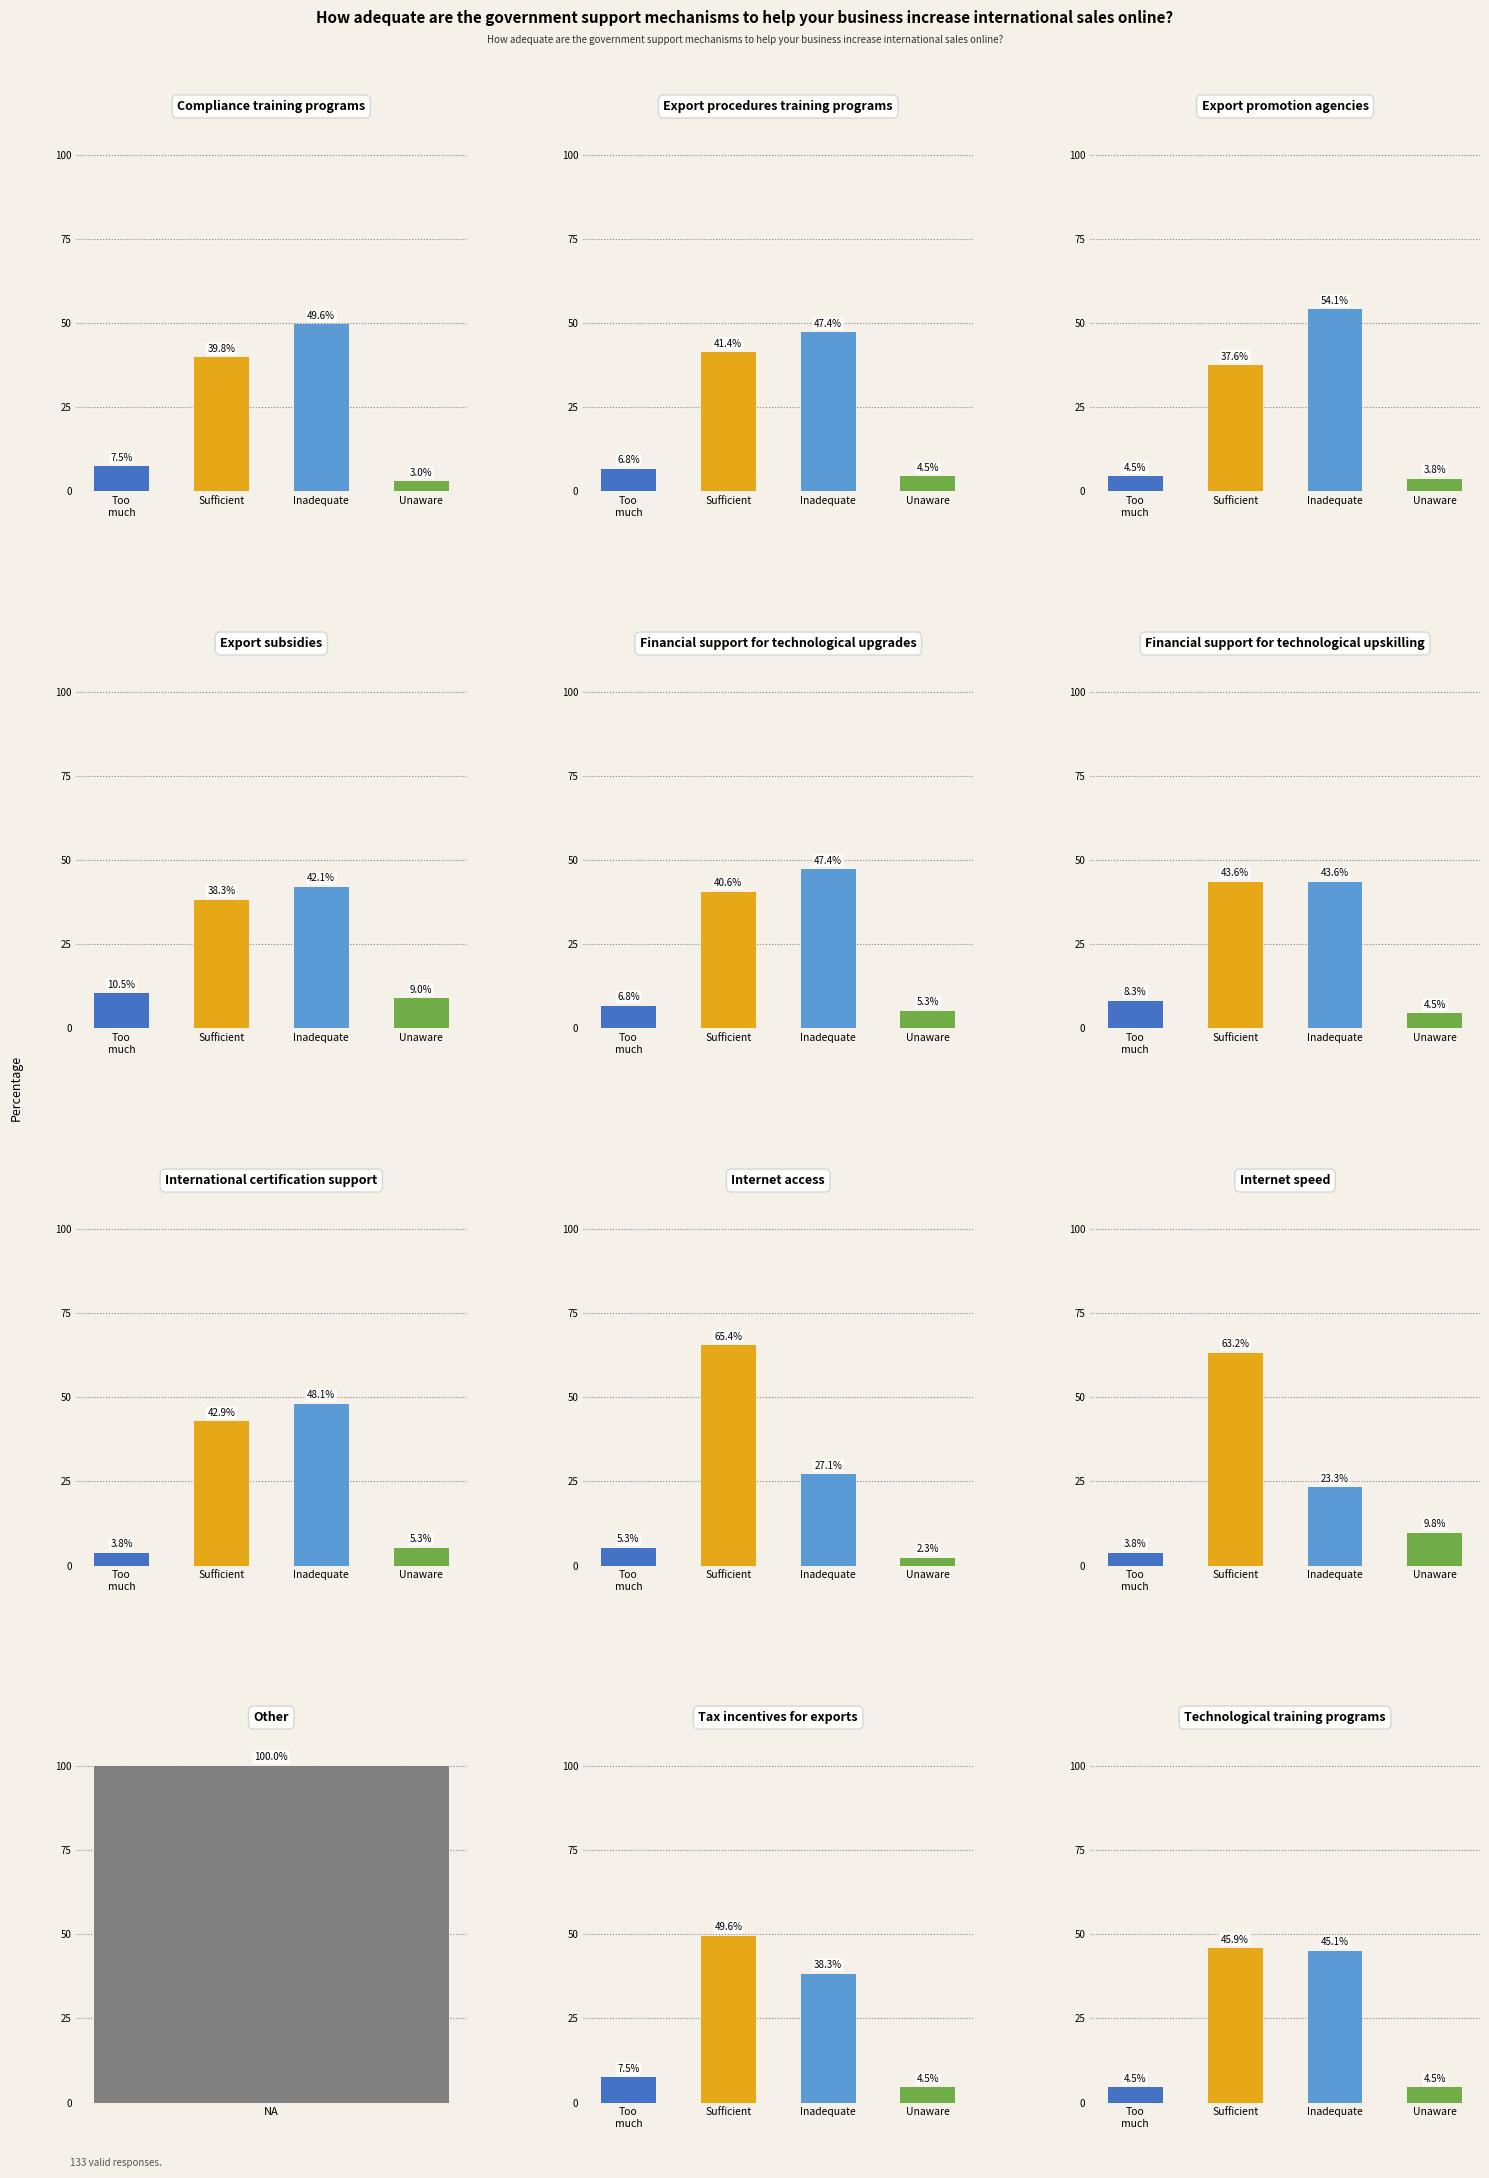

True or false: Unaware has a value of 1.3 at 11.

False